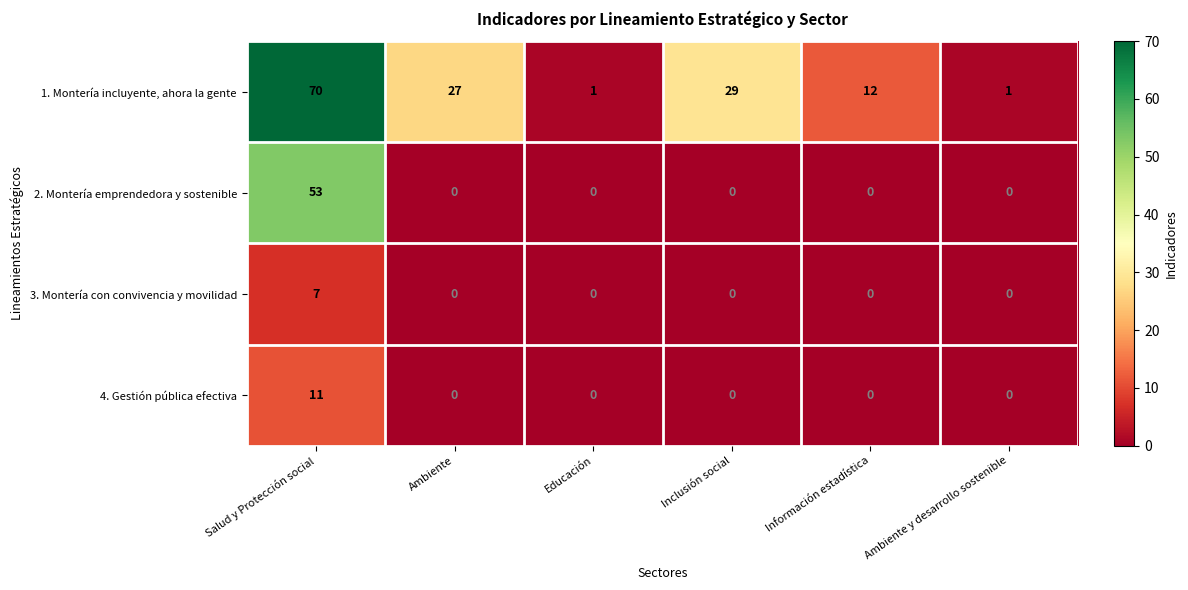

Rank the series by their maximum value, from highest to lowest.

1. Montería incluyente, ahora la gente, 2. Montería emprendedora y sostenible, 4. Gestión pública efectiva, 3. Montería con convivencia y movilidad